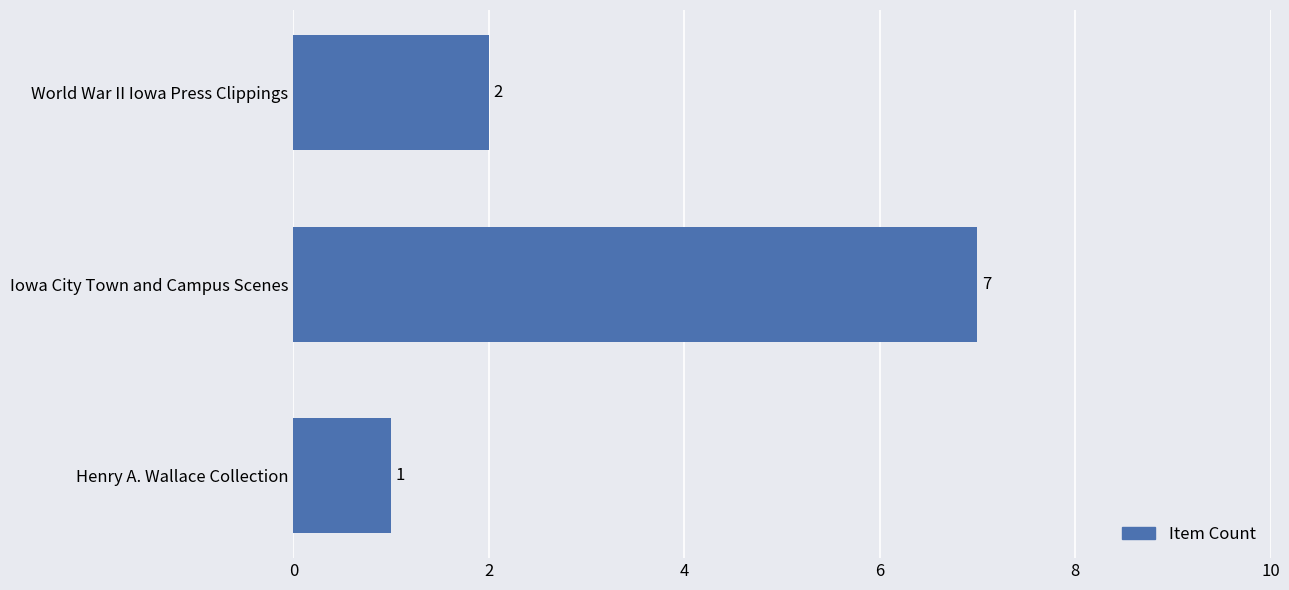

What is the maximum value shown in the chart?

7